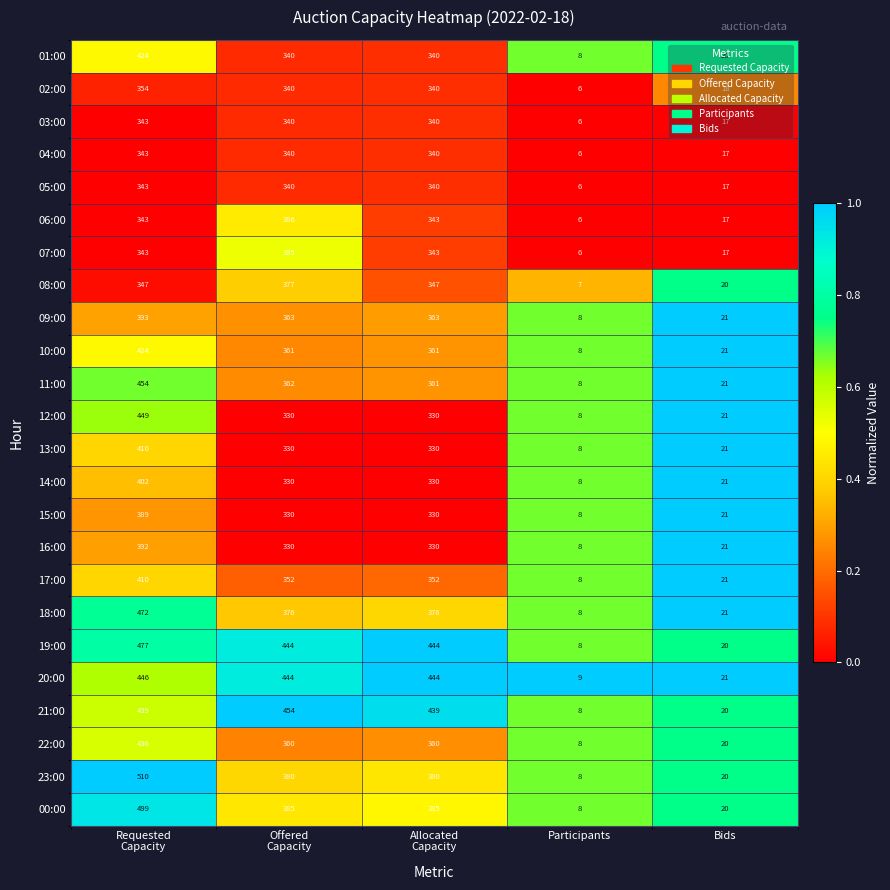

What is the lowest value of the 14:00 series?

8